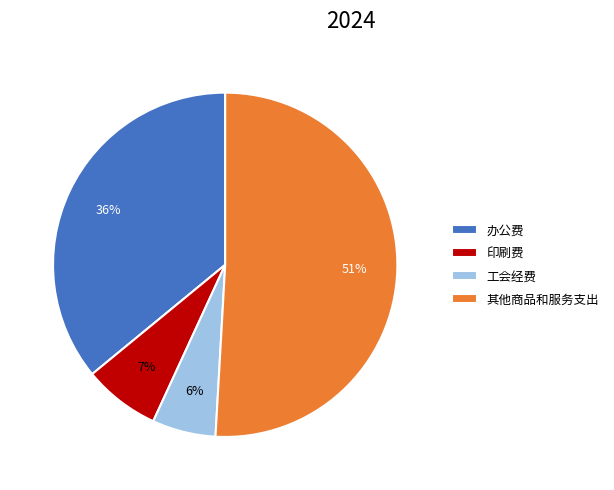

How many slices are in this pie chart?

4